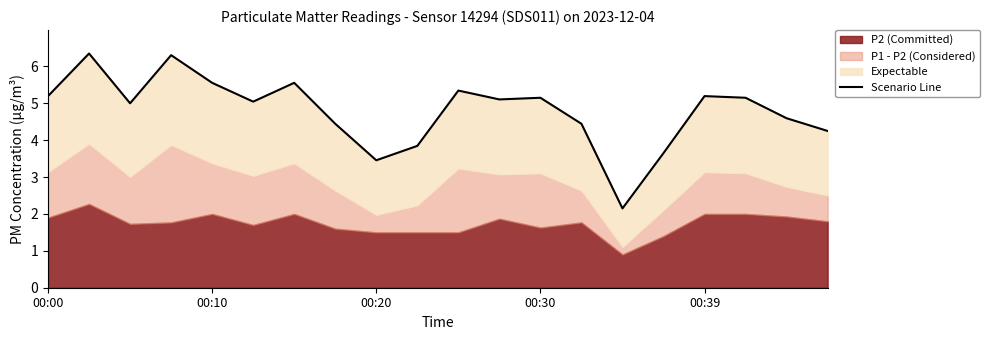

What is the value of the 3rd point from the left?

5.0